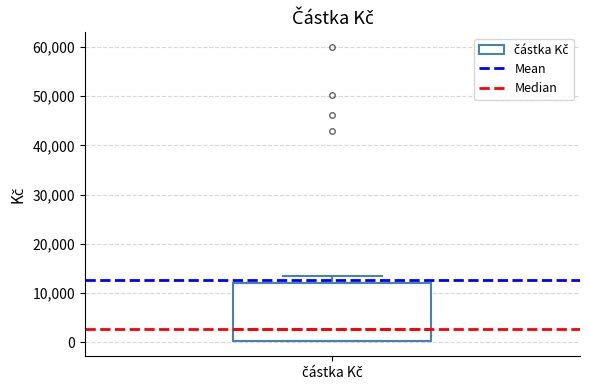

Where does the median line of the box for částka Kč sit on the y-axis? The values are not printed on the chart, so give them approximately, as read against the axis.

3000